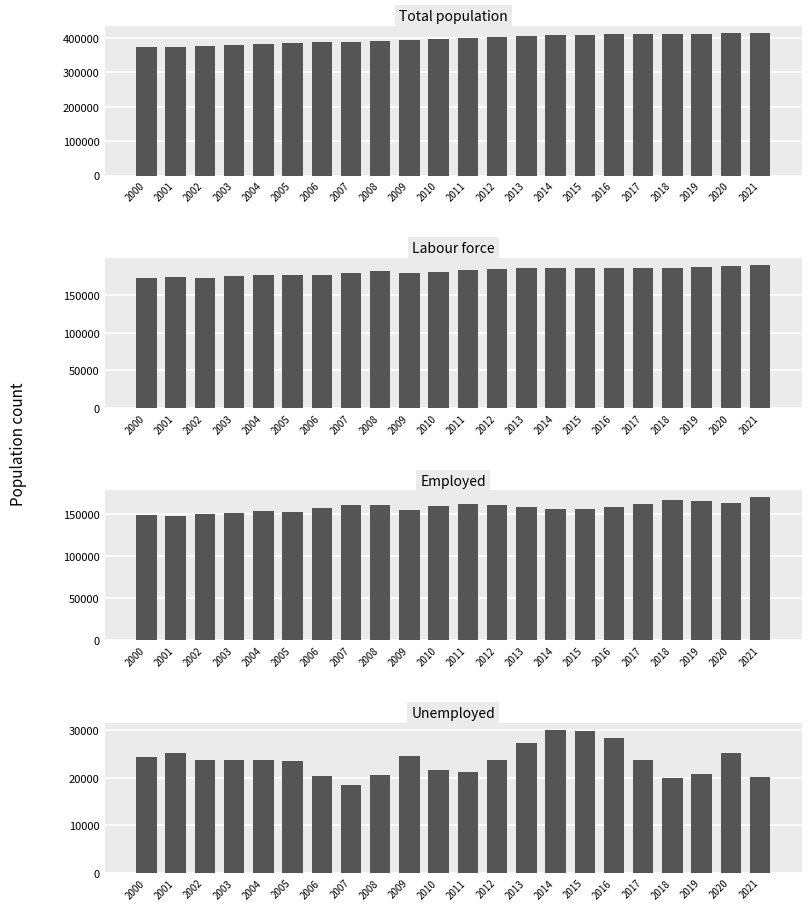

What is the average value of the Labour force series?

181925